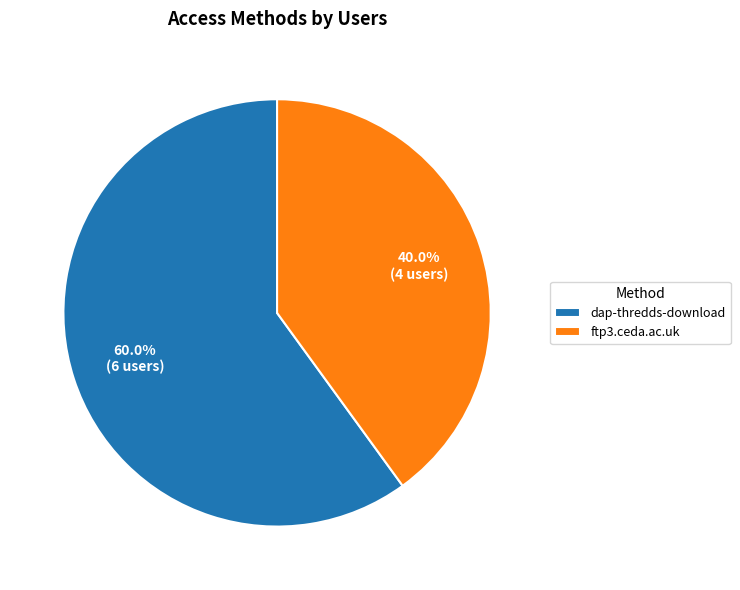

Is dap-thredds-download the majority of the pie?

Yes